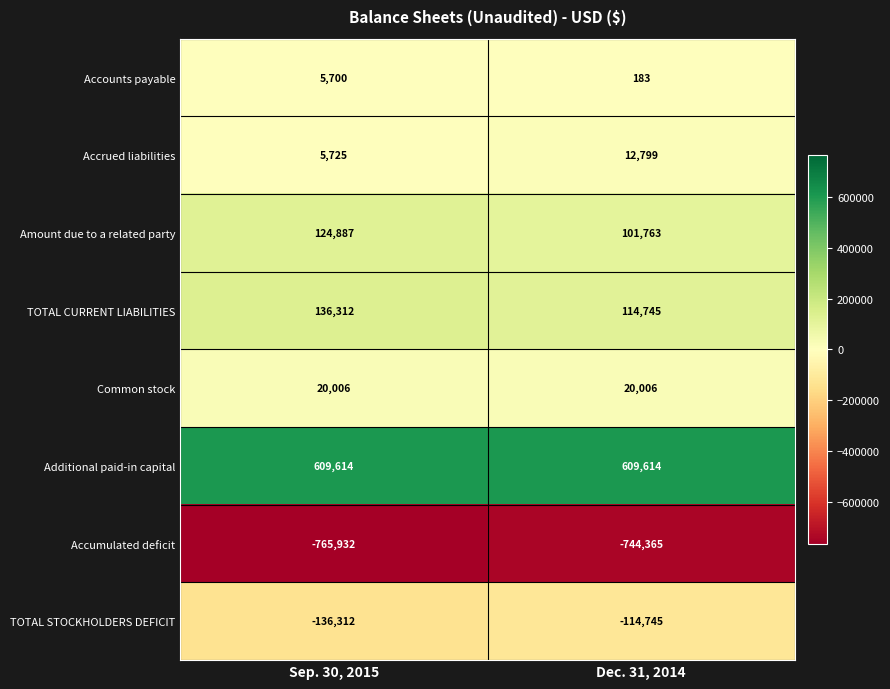

What is the difference between the Amount due to a related party values at Dec. 31, 2014 and Sep. 30, 2015?

23124